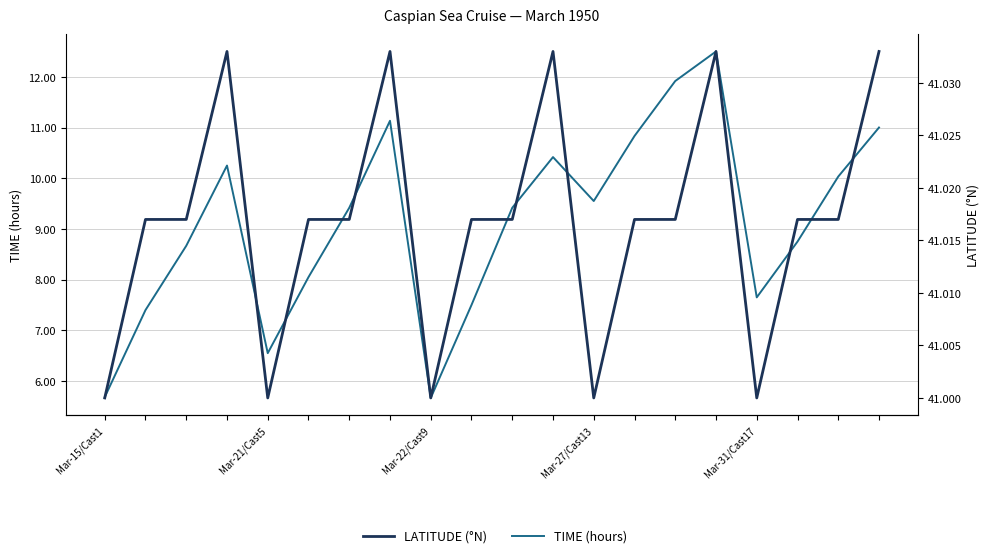

Between 11 and 12, which series saw the biggest shift?

TIME (hours)